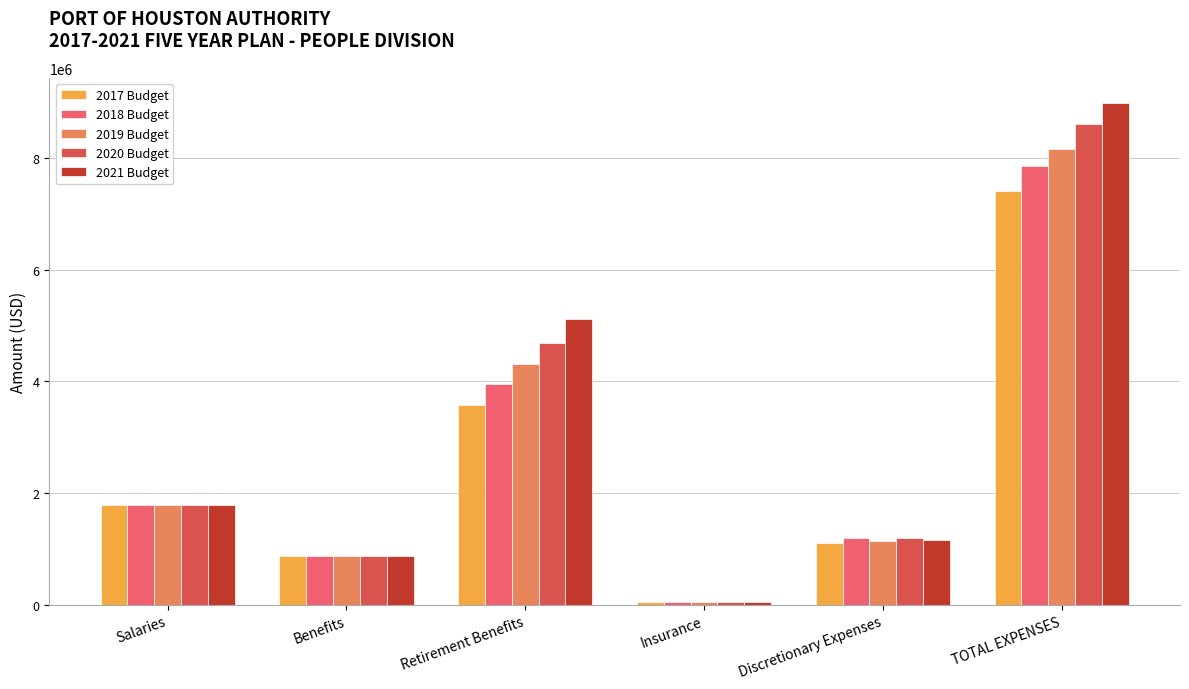

Which series has the largest range (max minus min)?

2021 Budget